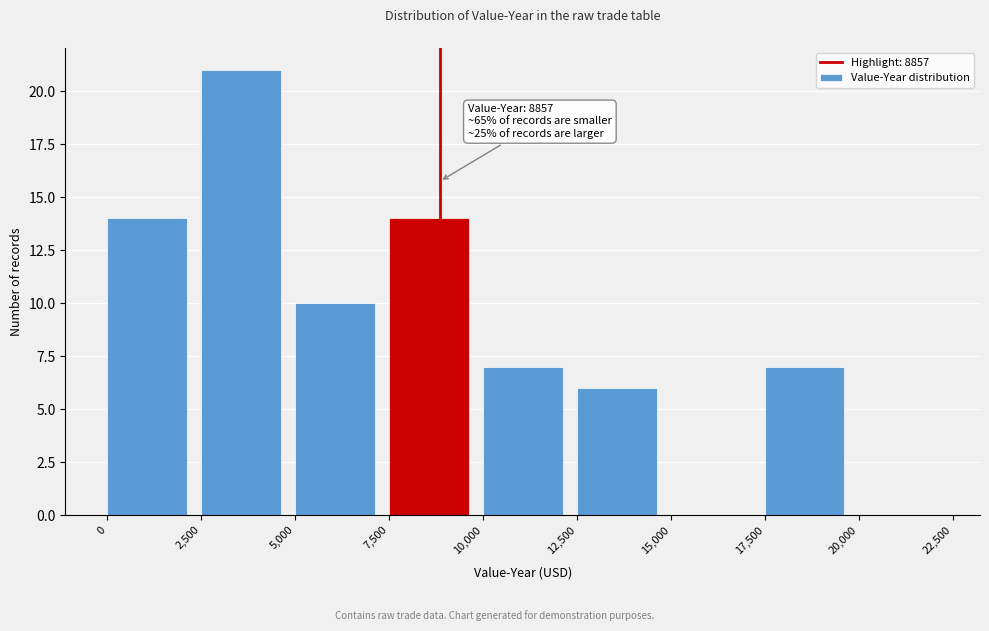

Which range on the x-axis has the tallest bar?

2,500 to 5,000